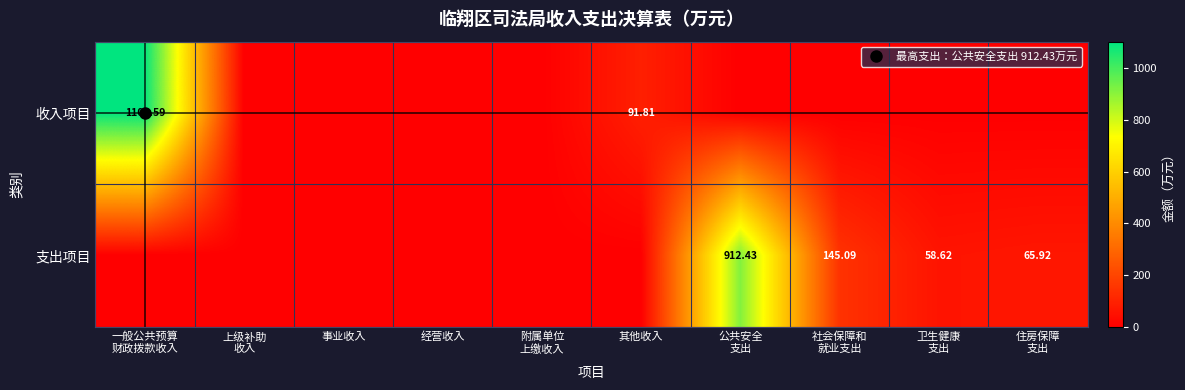

At which category is the sum across all series the highest?

一般公共预算
财政拨款收入